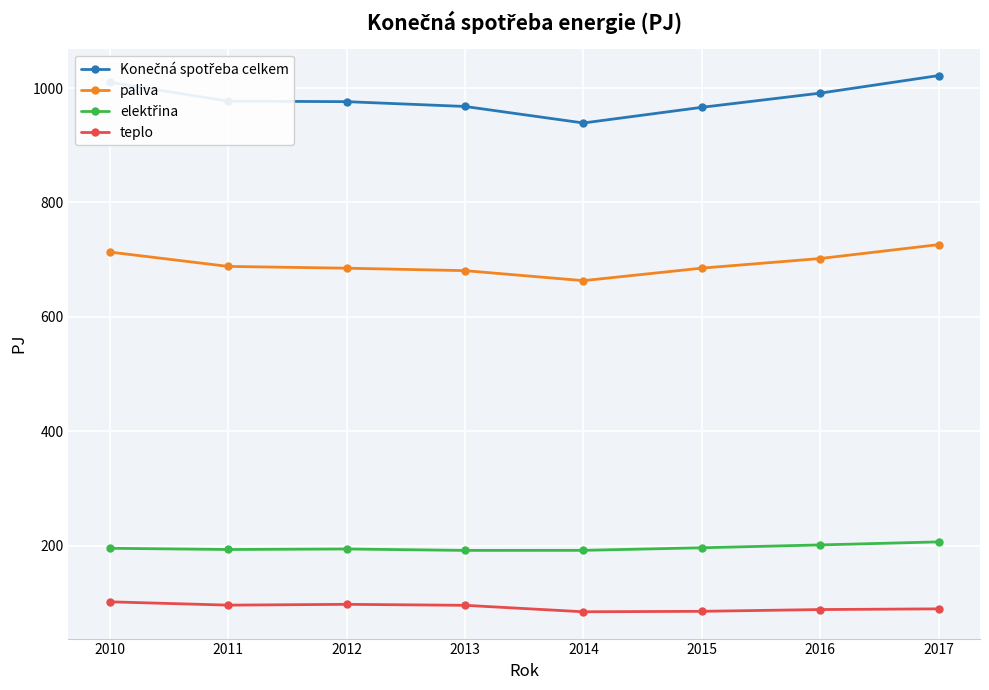

Does the chart have visible grid lines?

Yes